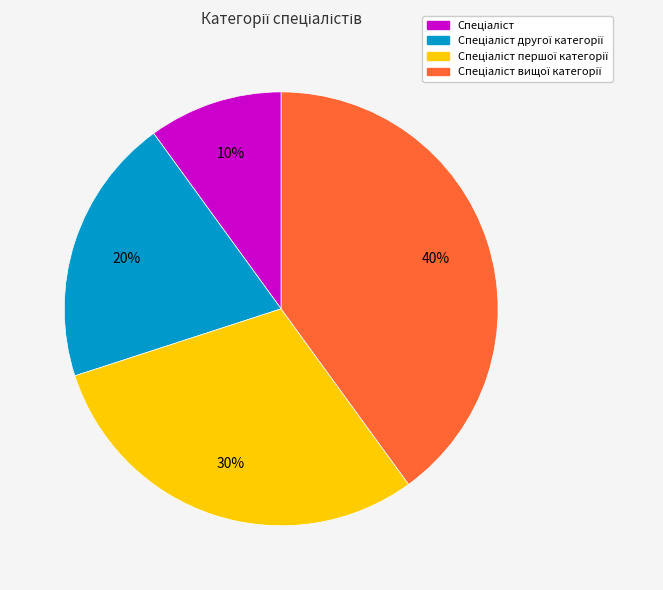

To the nearest percent, what is the difference between the largest and smallest slice percentages?

30%